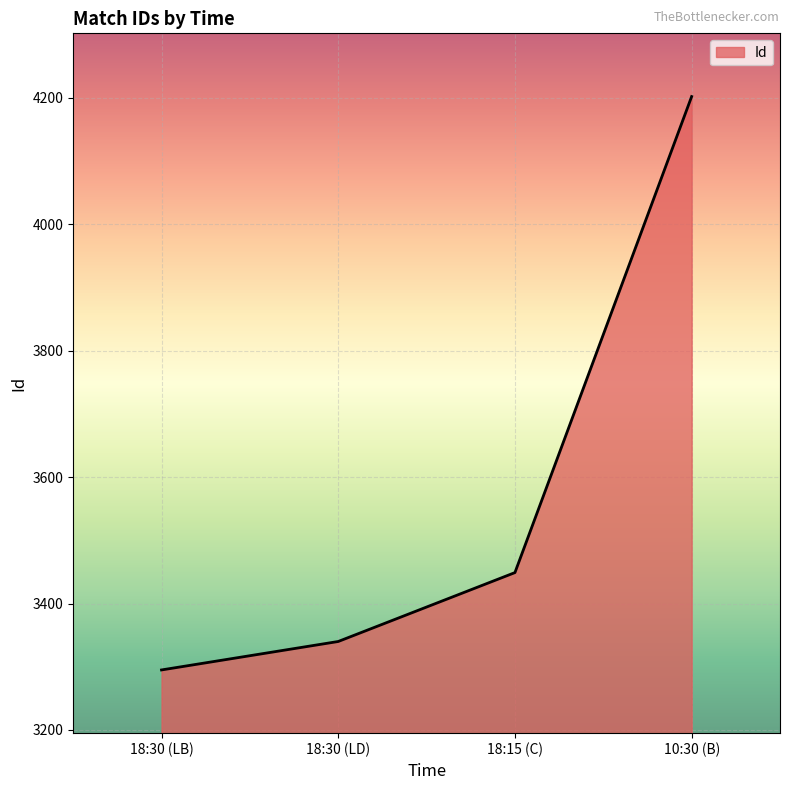

List the labels in order of value, smallest first.

18:30 (LB), 18:30 (LD), 18:15 (C), 10:30 (B)